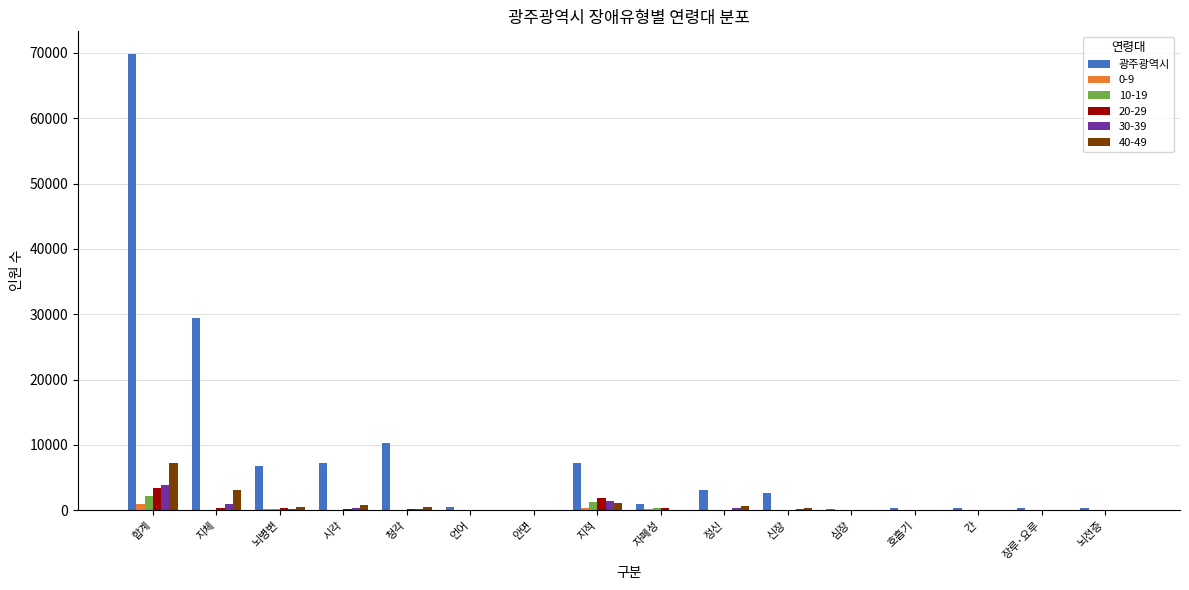

Between 뇌병변 and 뇌전증, which series saw the biggest shift?

광주광역시